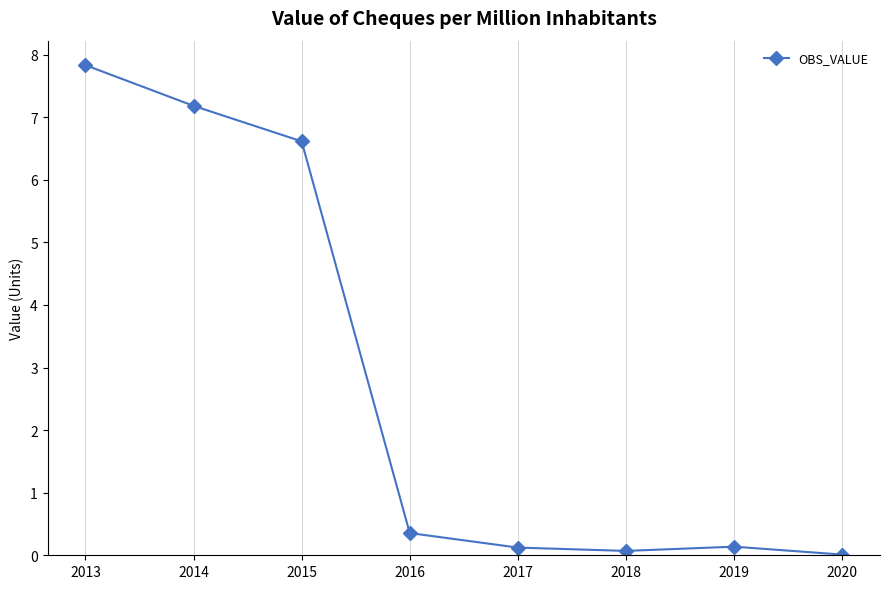

How many series are shown in this chart?

1